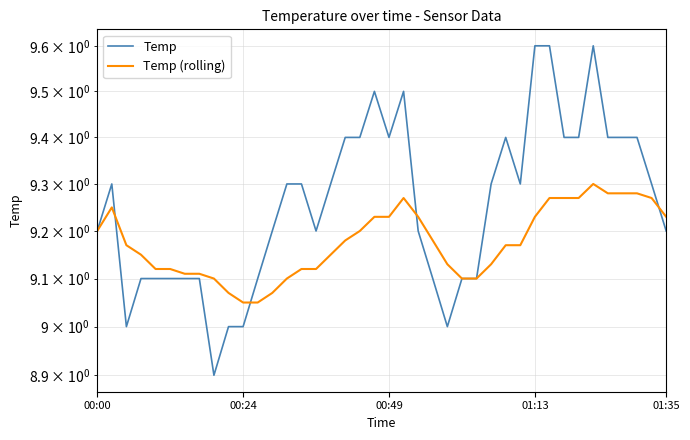

How many lines are shown in the chart?

2